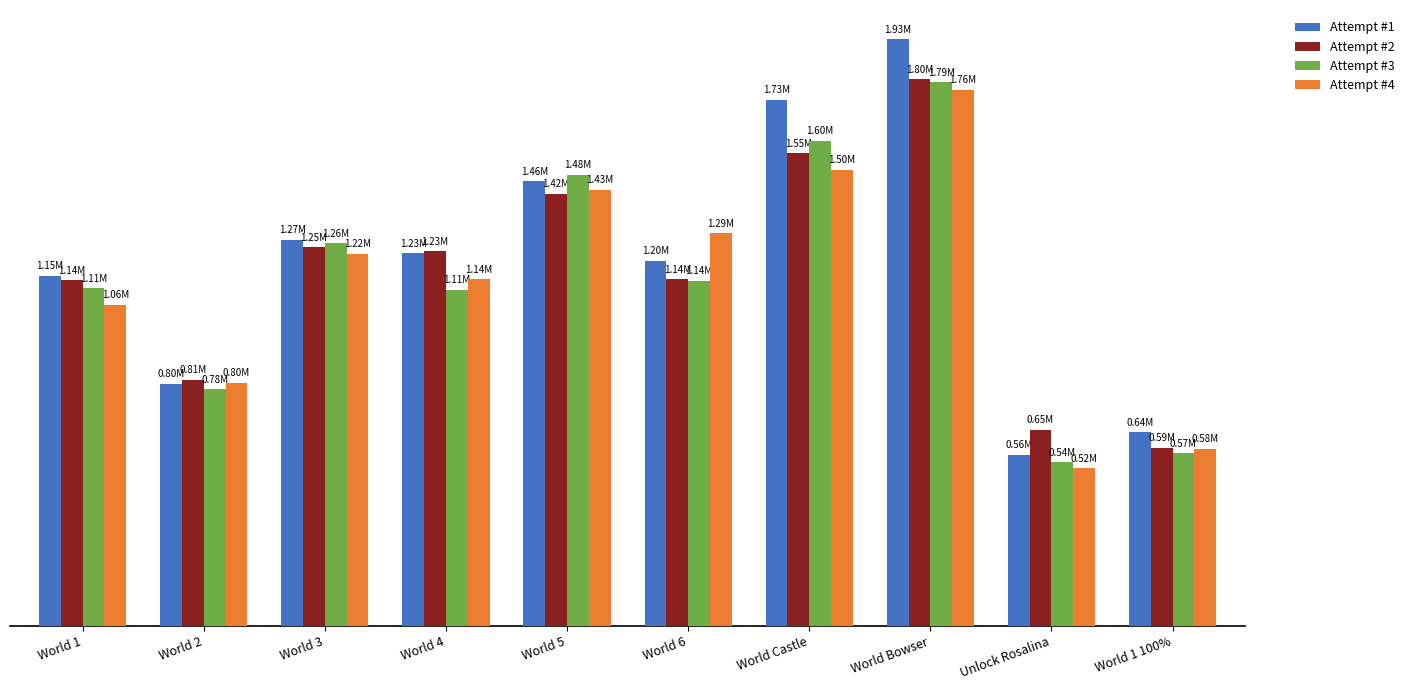

What is the value of the Attempt #2 bar at the 6th from the left?

1140268